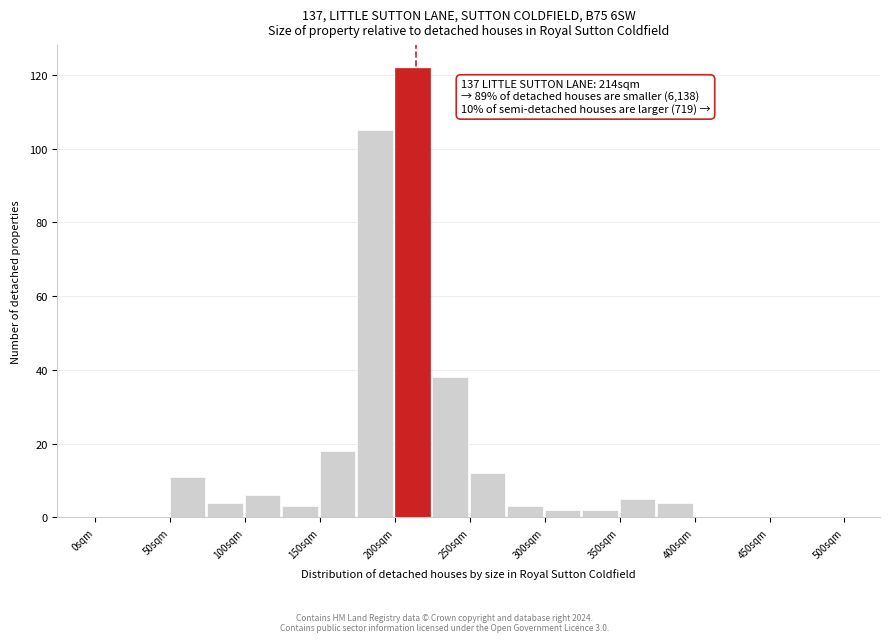

Which range on the x-axis has the tallest bar?

200 to 225